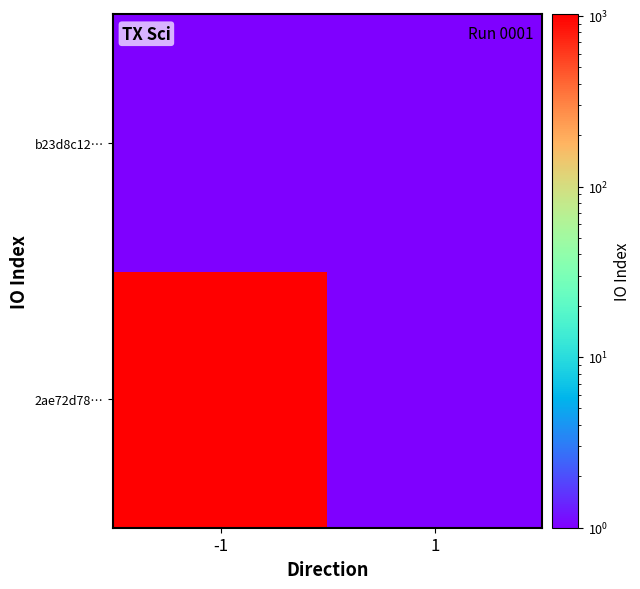

At which category does the chart reach its peak across all series?

-1